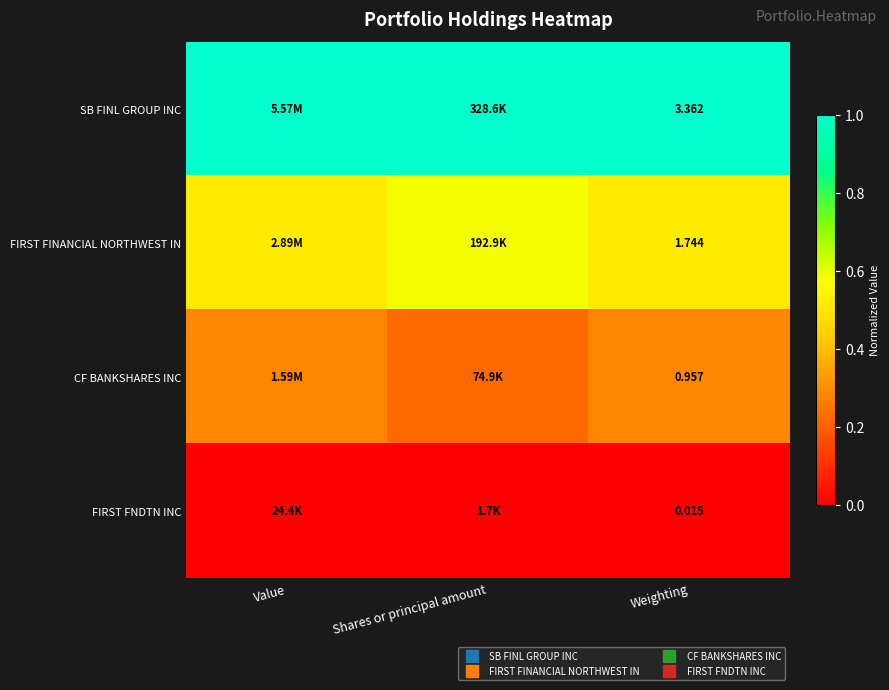

What is the sum of all FIRST FINANCIAL NORTHWEST IN values?

1.6